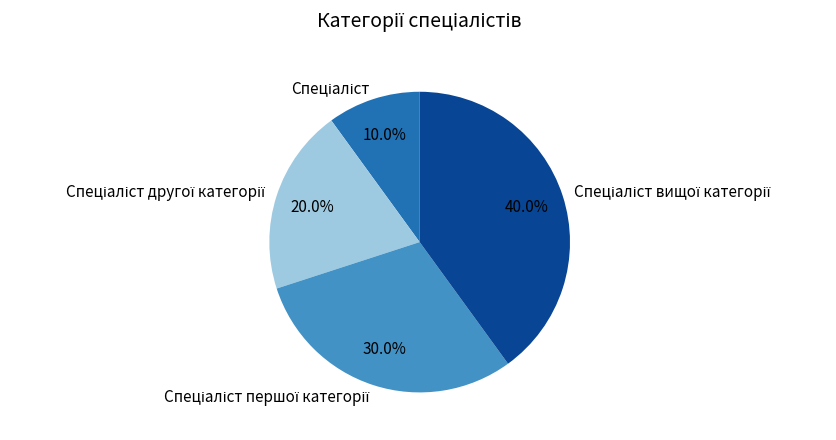

Is there any slice that represents more than half of the pie?

No